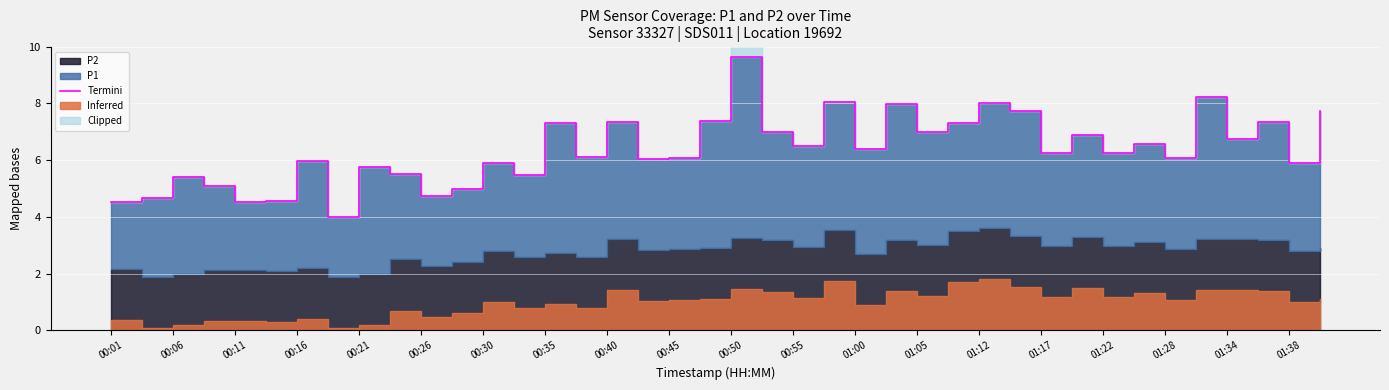

What is the sum of all values?

255.0